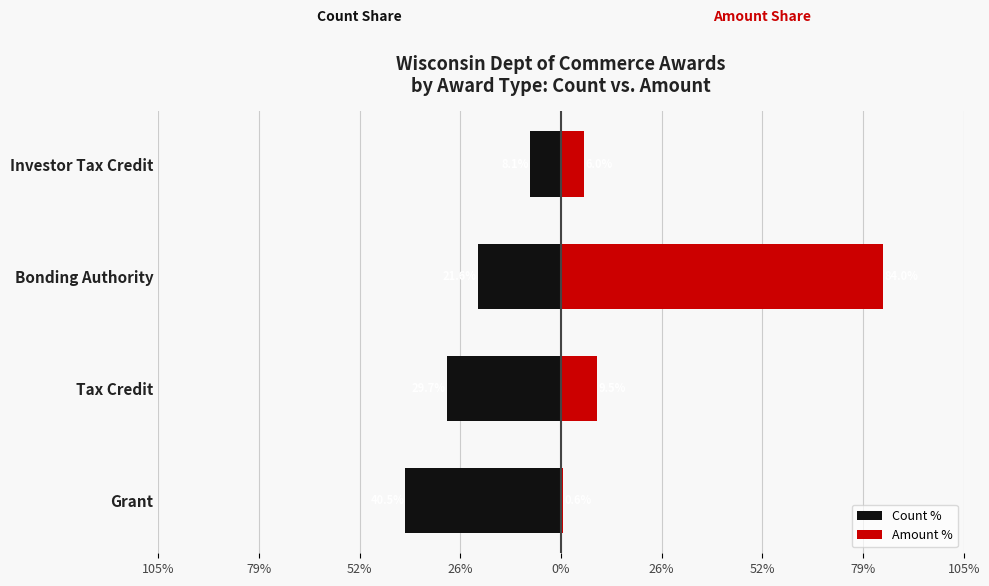

What is the sum of the Amount % values at Tax Credit and Investor Tax Credit?

15.4